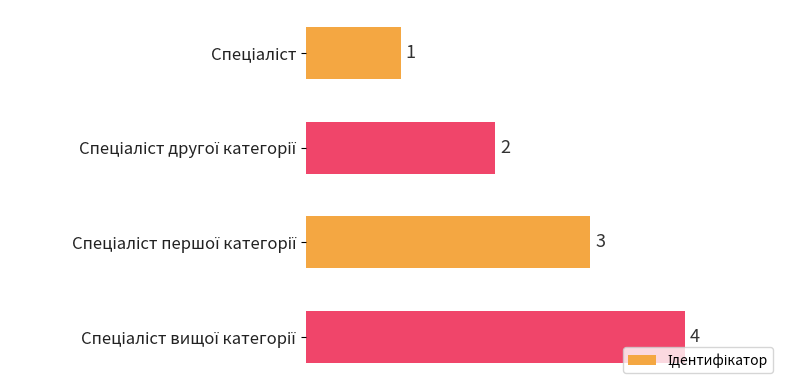

Count the values in the range 2 to 4.

3